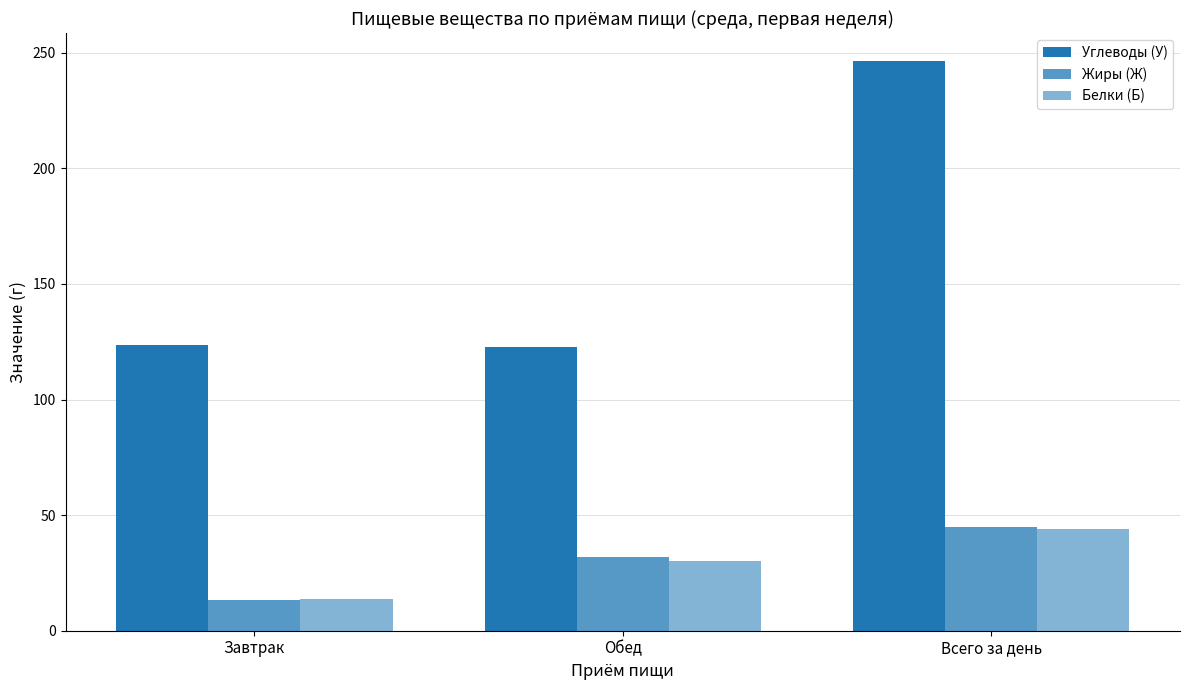

Rank the series by their maximum value, from lowest to highest.

Белки (Б), Жиры (Ж), Углеводы (У)